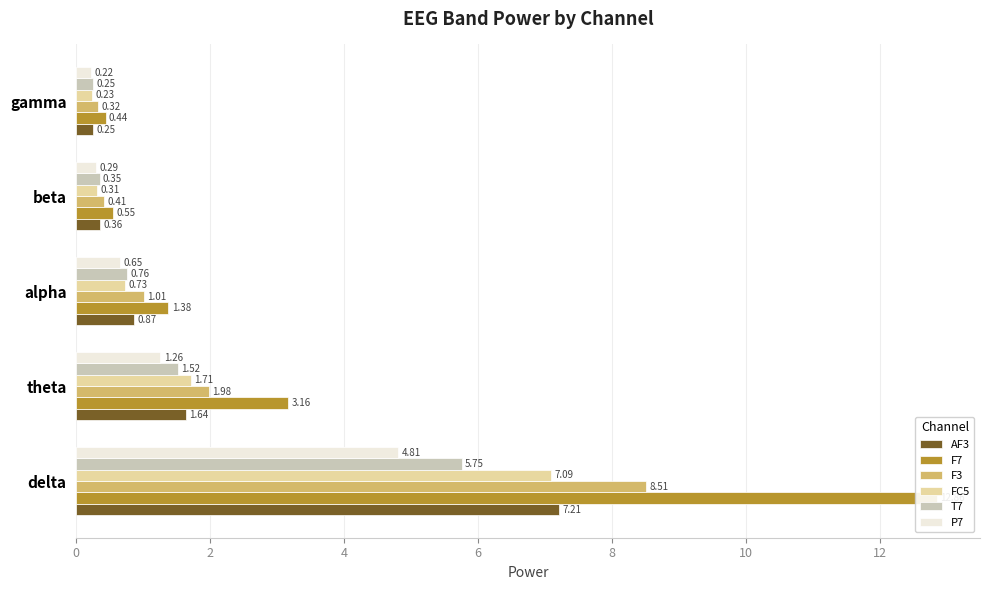

At how many categories does at least one series exceed 6?

1